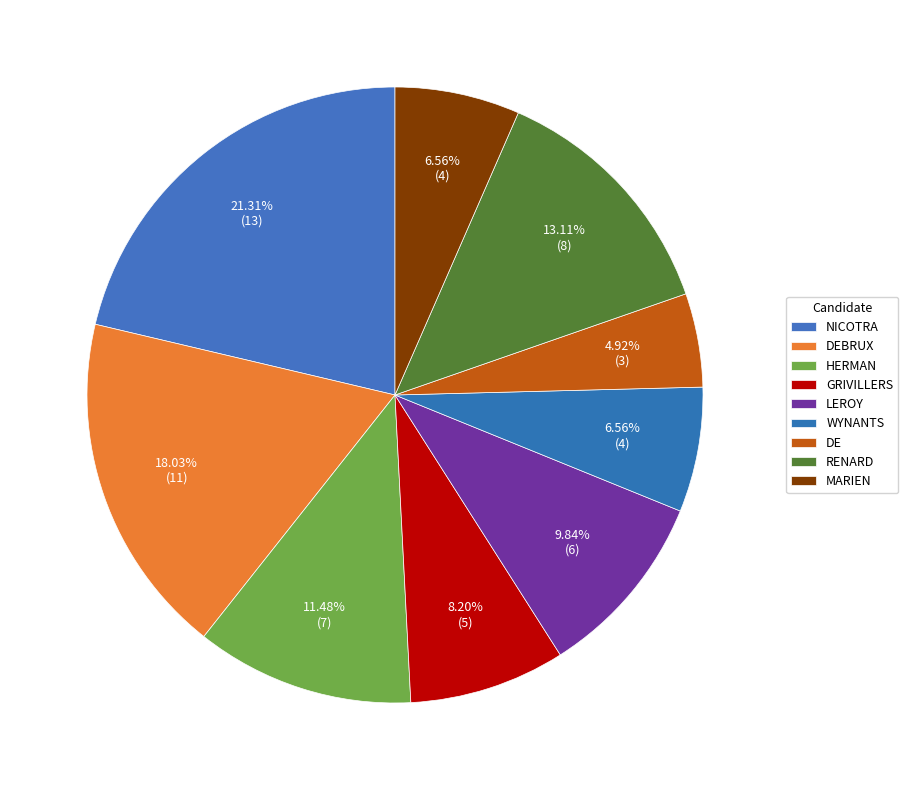

Which slice is the largest?

NICOTRA Salvatore